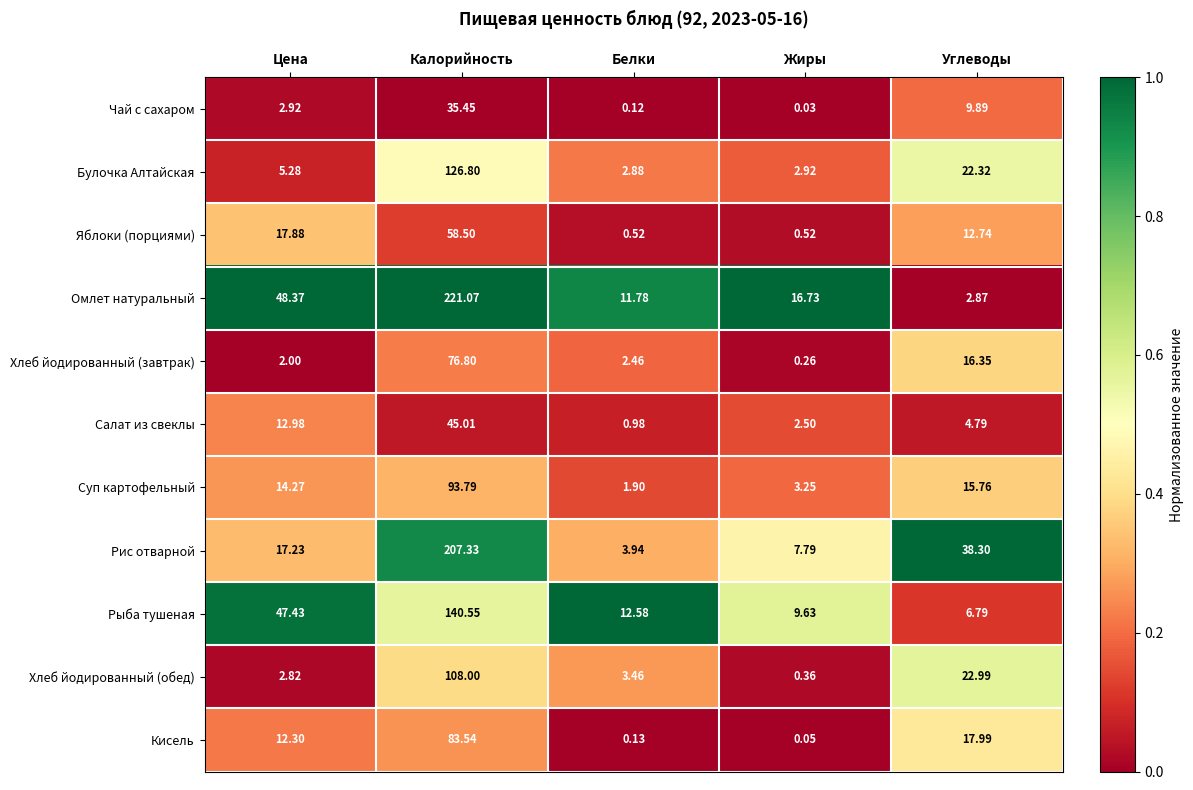

Rank the series by their maximum value, from lowest to highest.

Чай с сахаром, Салат из свеклы, Яблоки (порциями), Хлеб йодированный (завтрак), Кисель, Суп картофельный, Хлеб йодированный (обед), Булочка Алтайская, Рыба тушеная, Рис отварной, Омлет натуральный